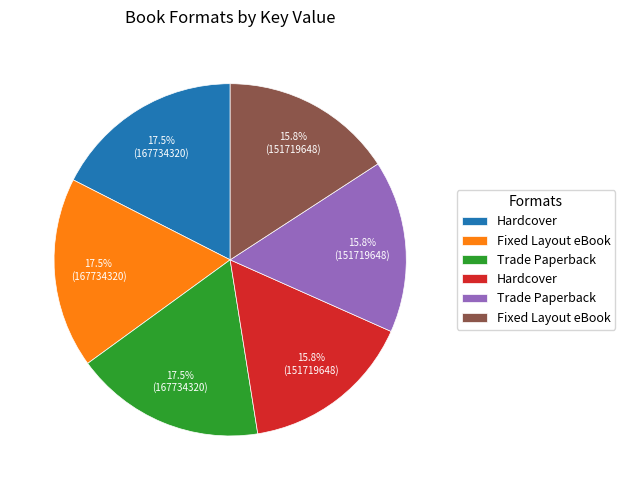

Does any single category account for the majority?

No